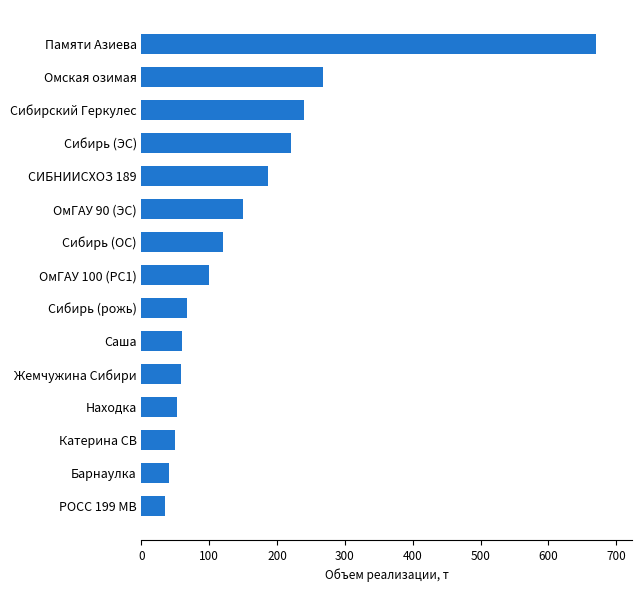

Count the number of data series in this chart.

1